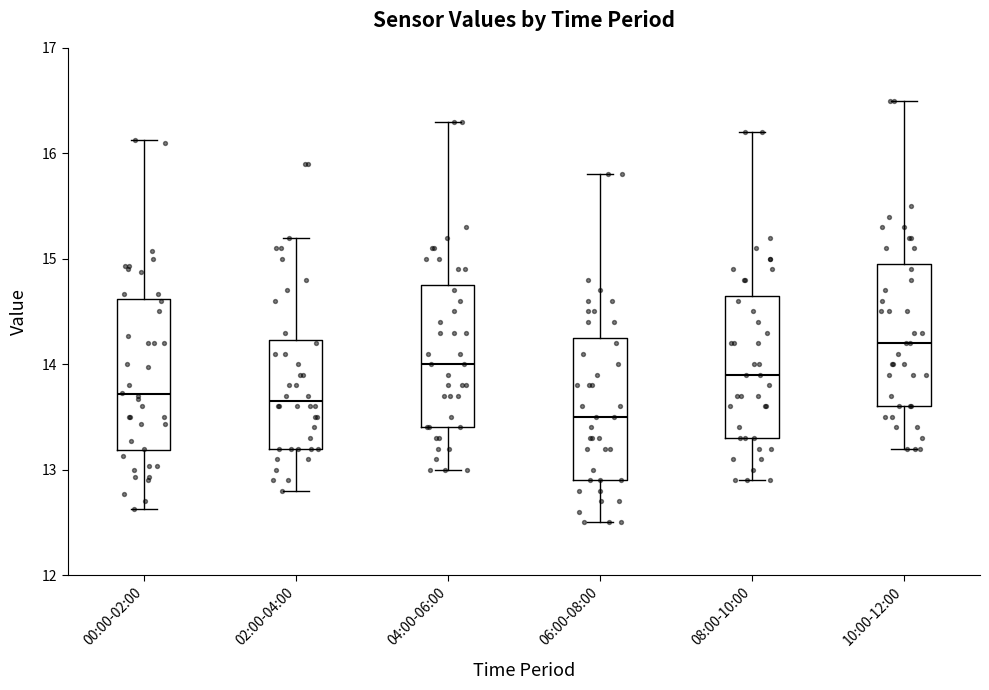

Where is the lower edge of the box for 02:00-04:00 on the y-axis? The values are not printed on the chart, so give them approximately, as read against the axis.

13.2